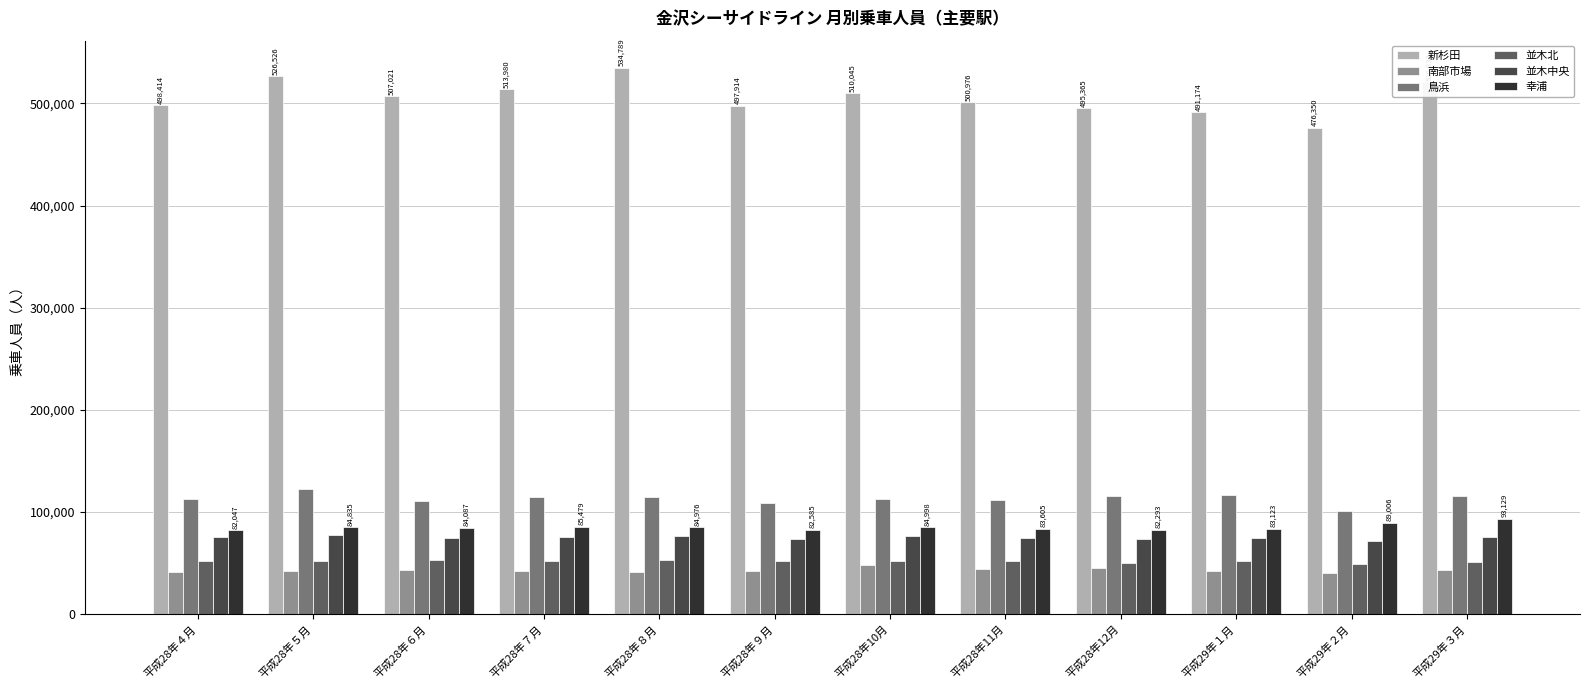

Does the chart contain stacked bars?

No